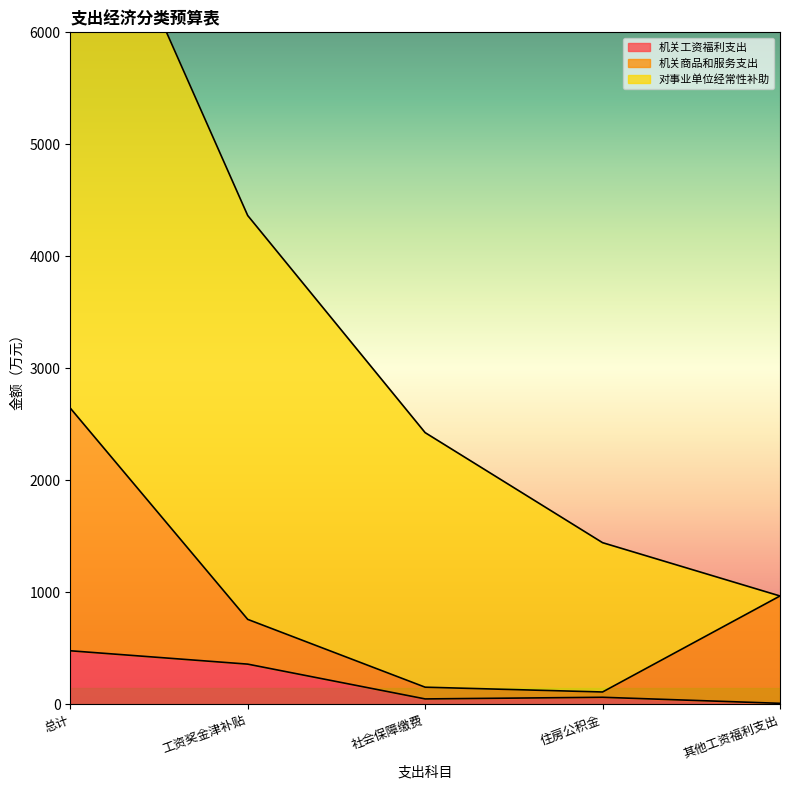

True or false: 机关工资福利支出 has a value of 478.0 at 总计.

True